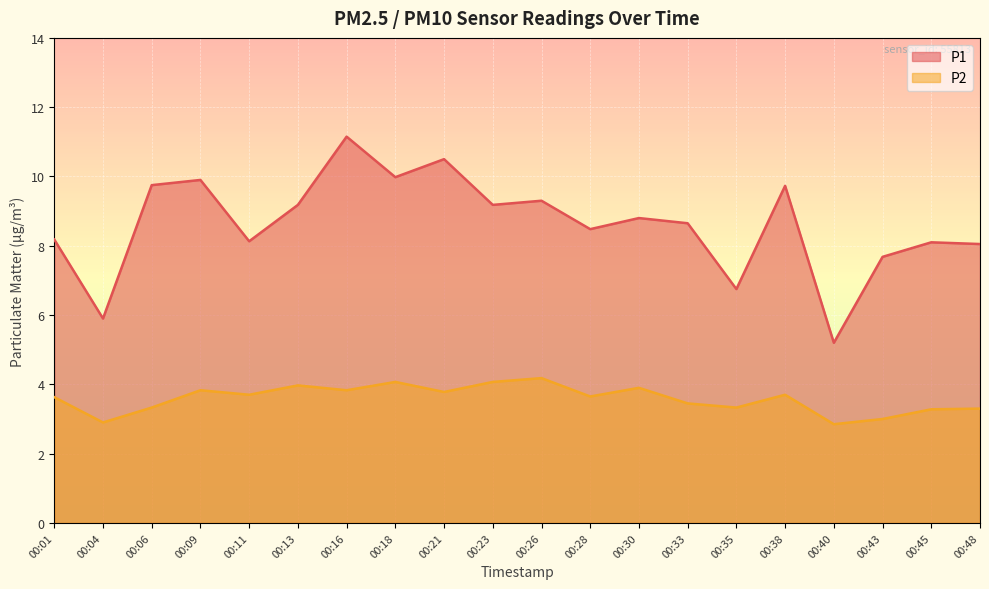

Which series has the widest spread of values?

P1